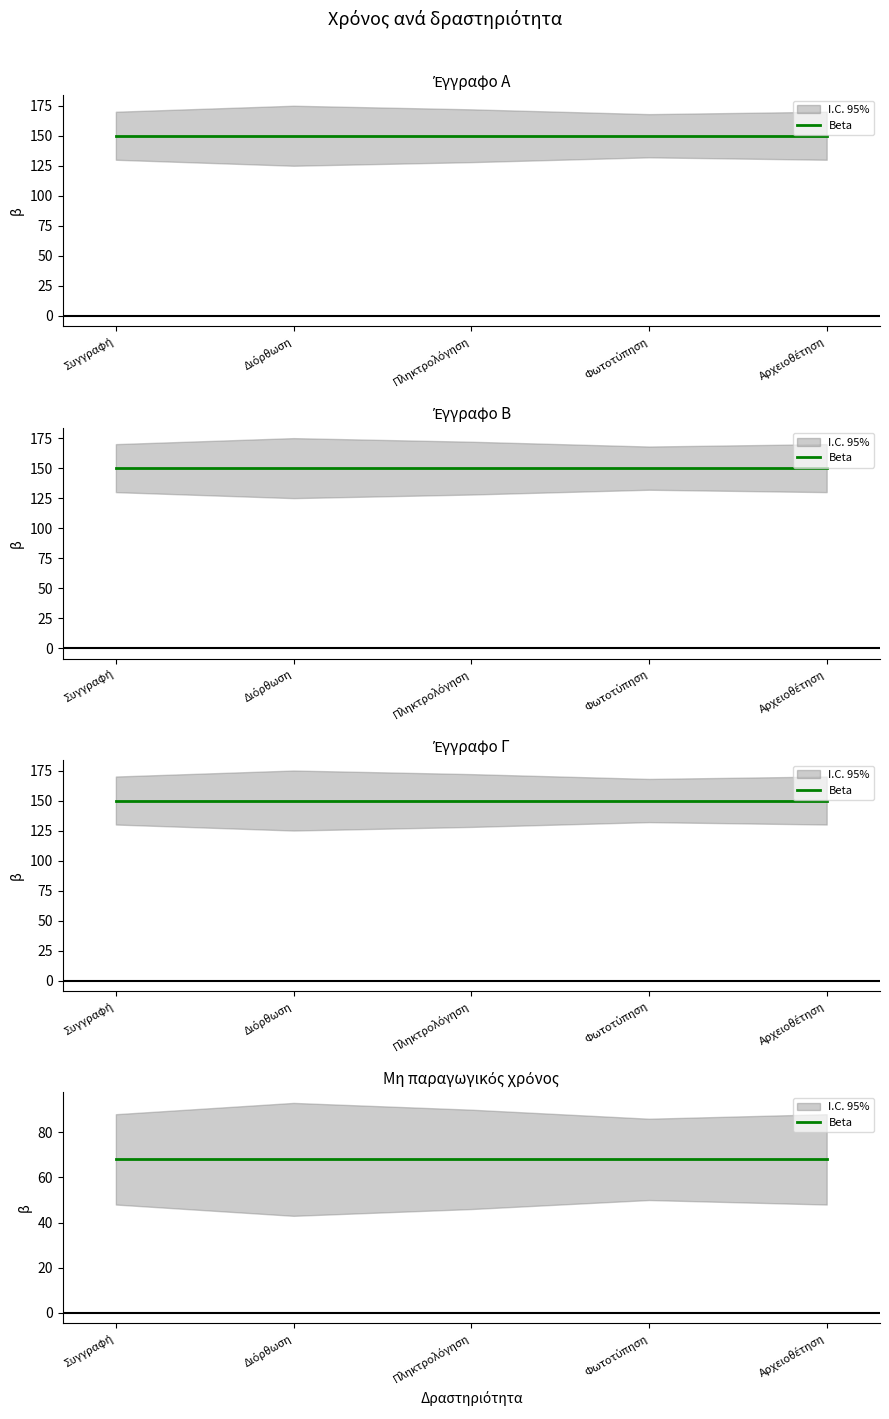

Rank the series at Φωτοτύπηση from lowest to highest value.

Μη παραγωγικός χρόνος, Έγγραφο Α, Έγγραφο Β, Έγγραφο Γ